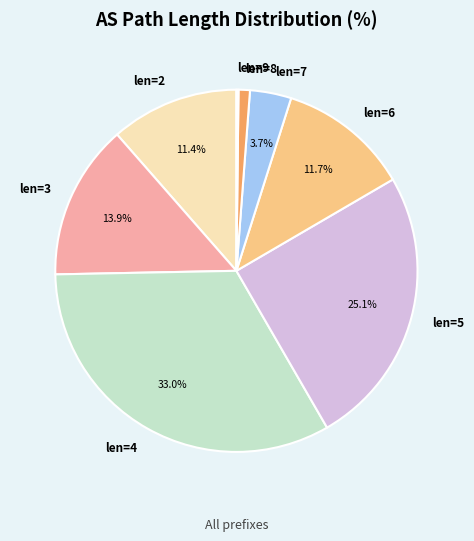

Is there a majority slice in this chart?

No